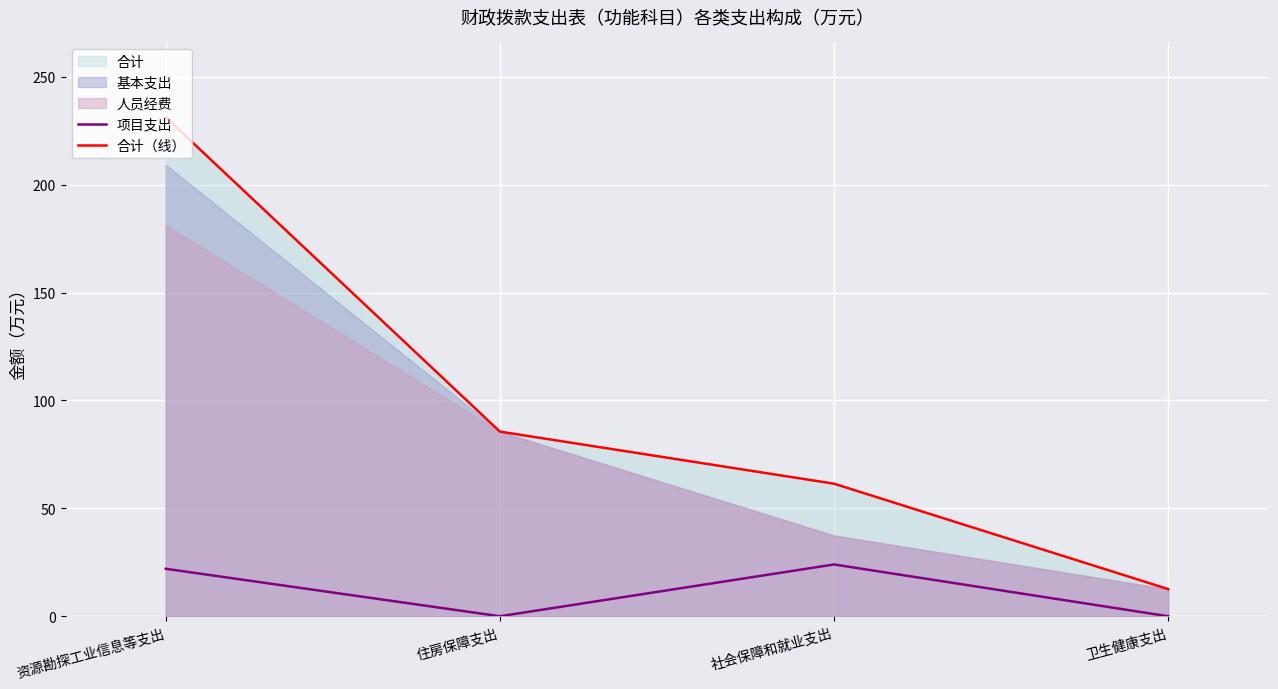

What is the difference between the maximum and minimum values in the 合计（线） series?

218.7